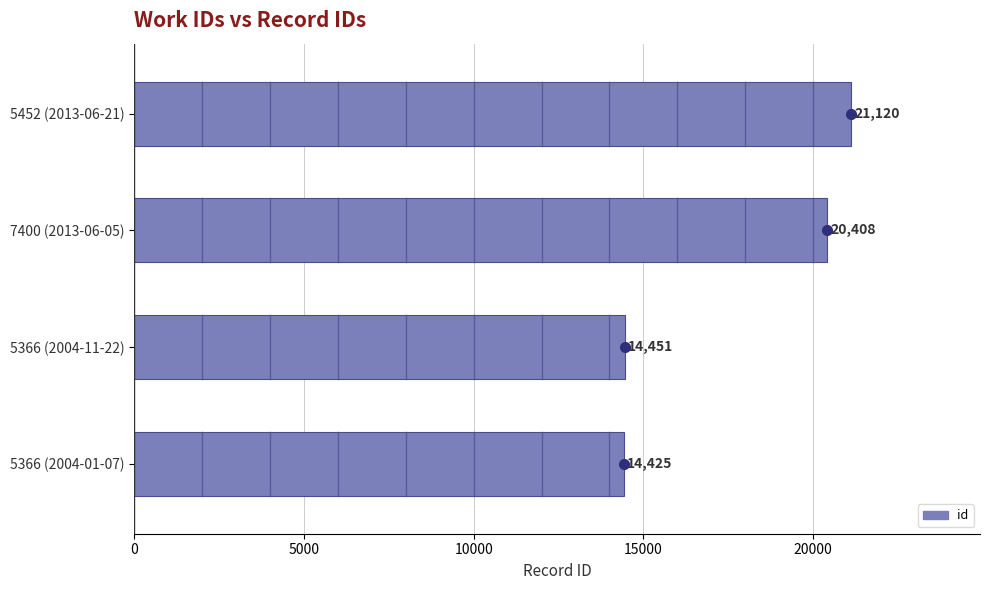

Reading bottom to top, extract all data points from this chart.

5366 (2004-01-07)=14425	5366 (2004-11-22)=14451	7400 (2013-06-05)=20408	5452 (2013-06-21)=21120